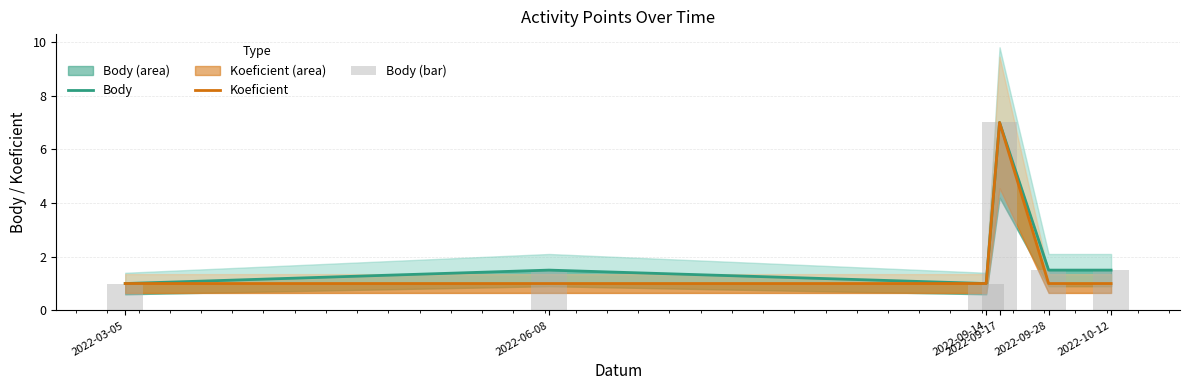

The Body series shows 1.5 at 2022-09-28. True or false?

True